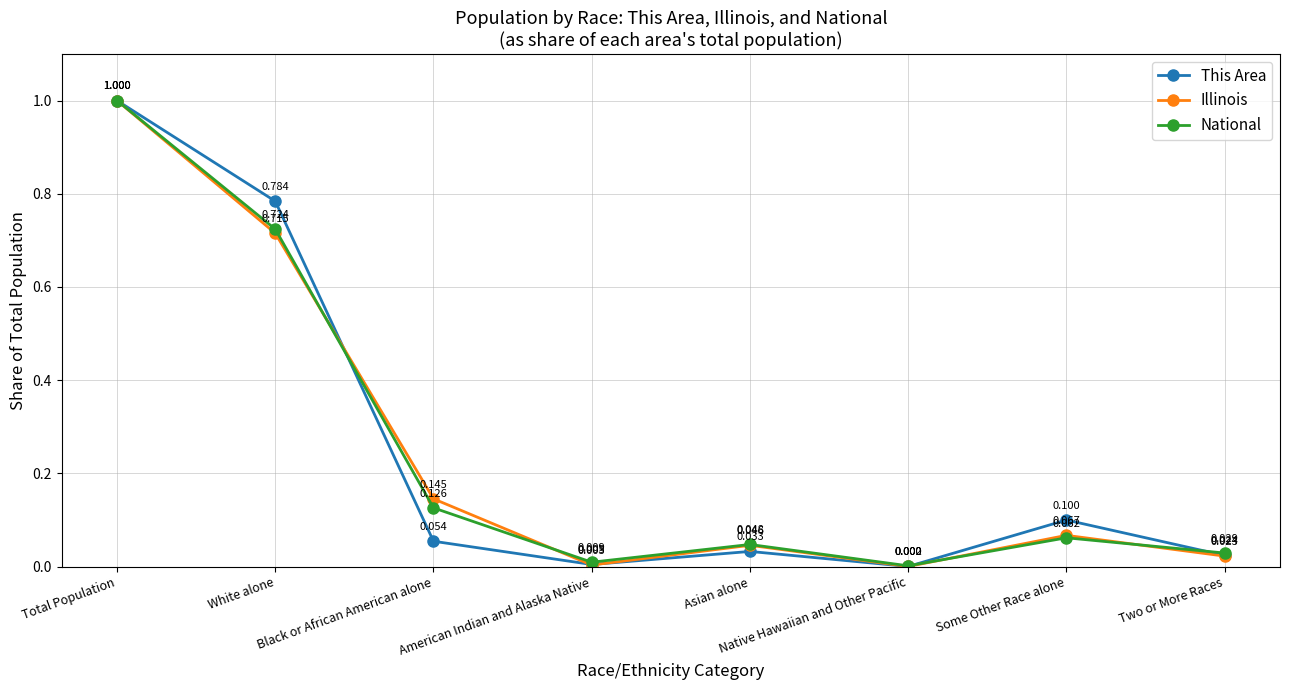

What is the total value across all series at Some Other Race alone?

0.2